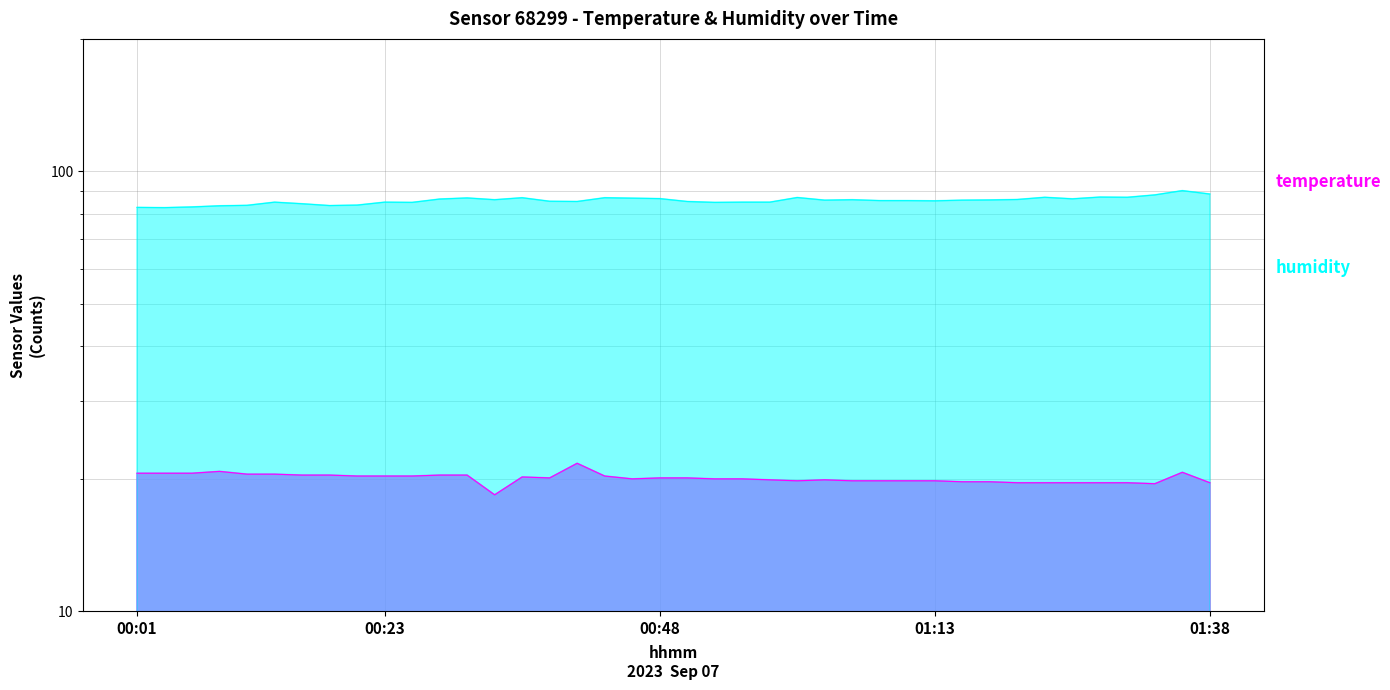

The value of temperature at 00:53 is 34.0. True or false?

False